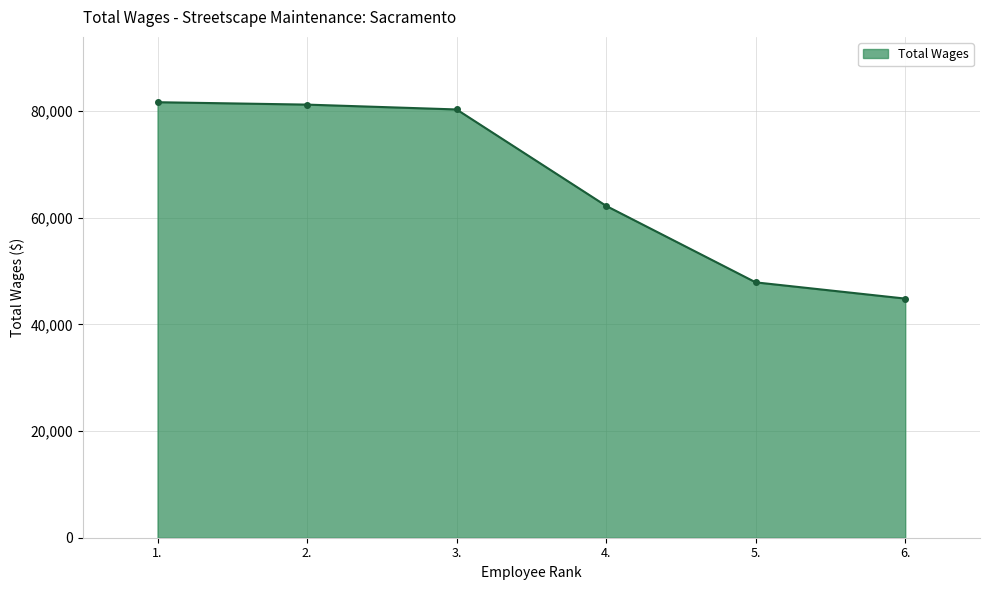

The chart shows a value of 81214 at 2.. True or false?

True